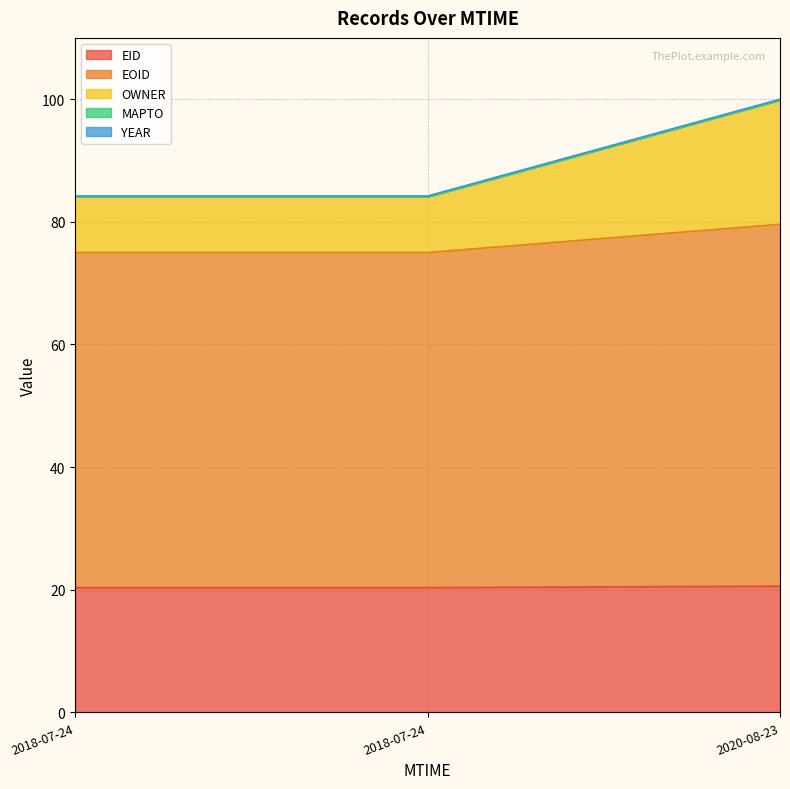

True or false: EID has a value of 6.1 at 2018-07-24.

False